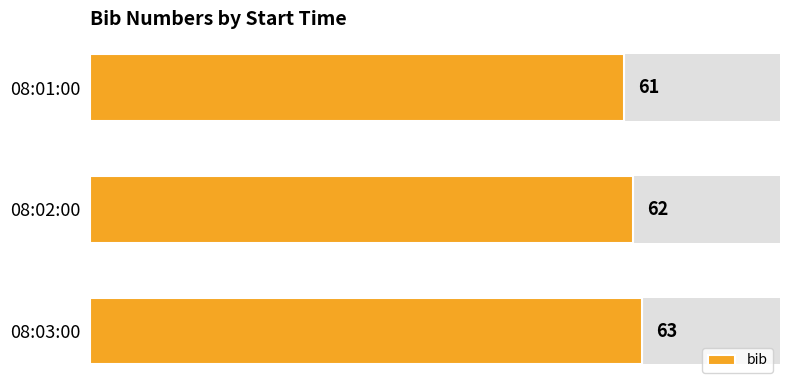

Rank the categories by value from lowest to highest.

08:01:00, 08:02:00, 08:03:00